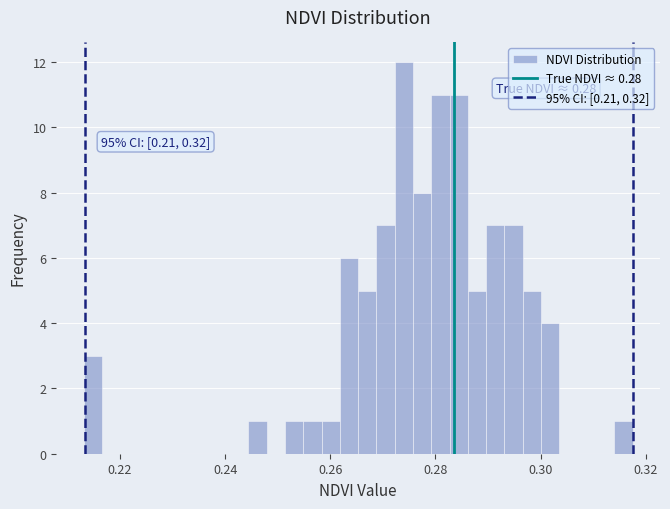

Around what value on the x-axis is the tallest bar? Give the approximate position of its centre, as read against the axis.

0.274